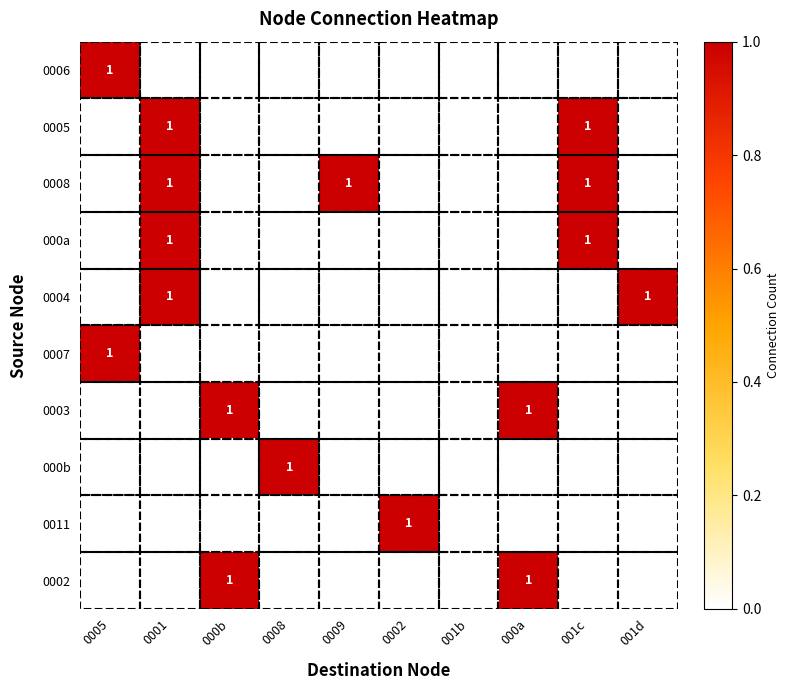

The 0004 series shows 1 at 0001. True or false?

True